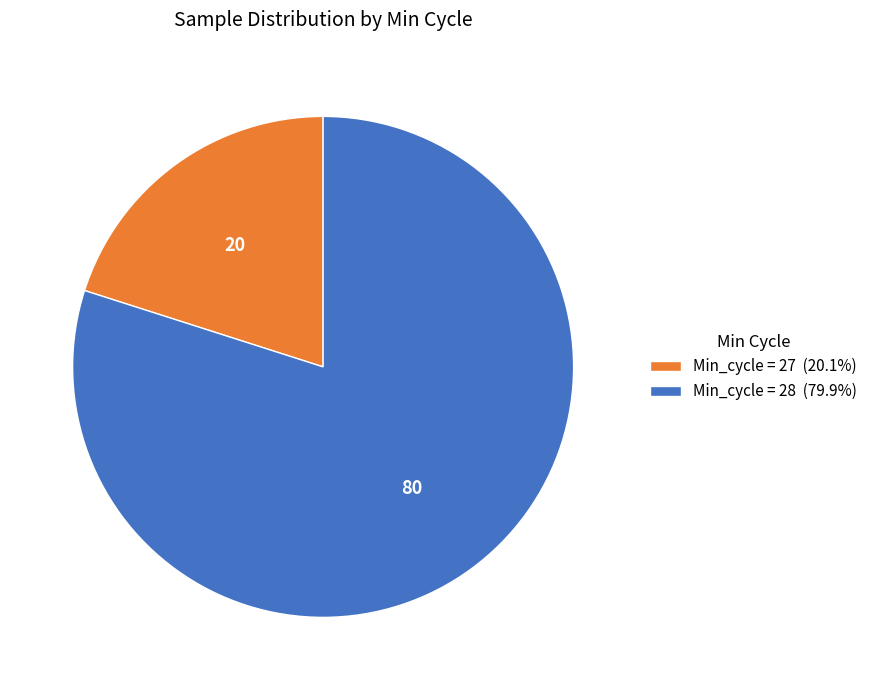

Is the sum of Min_cycle = 28 (79.9%) and Min_cycle = 27 (20.1%) greater than half?

Yes